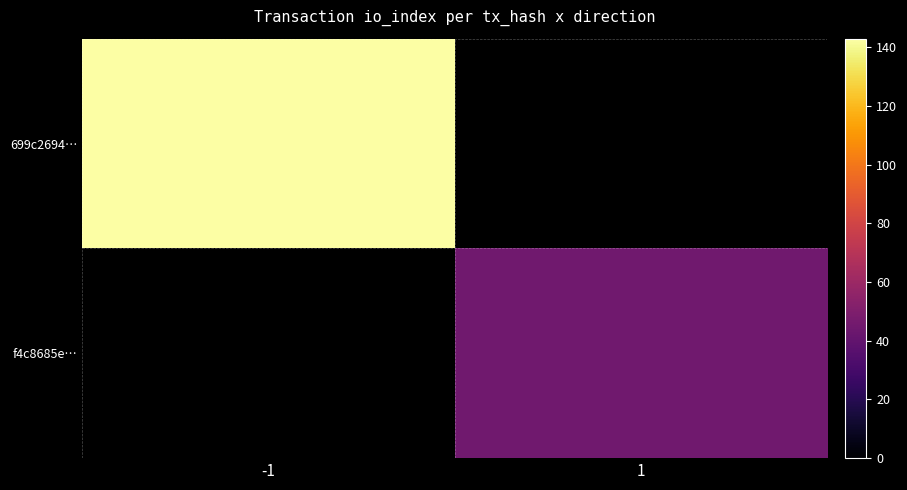

How many positive values does the 699c2694… series have?

1